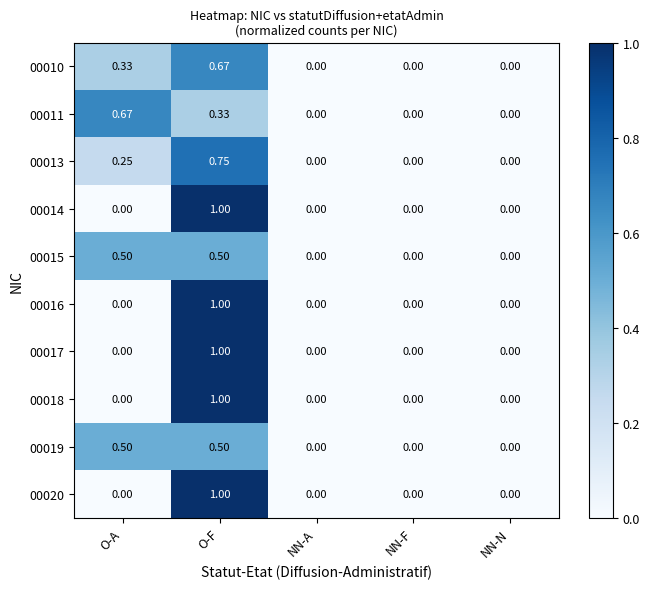

How many categories are shown in the chart?

5